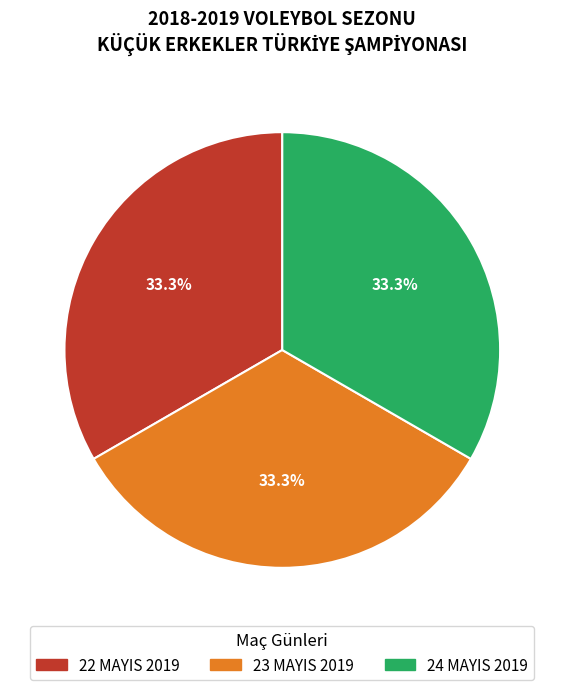

Does 24 MAYIS 2019 account for over 50% of the chart?

No